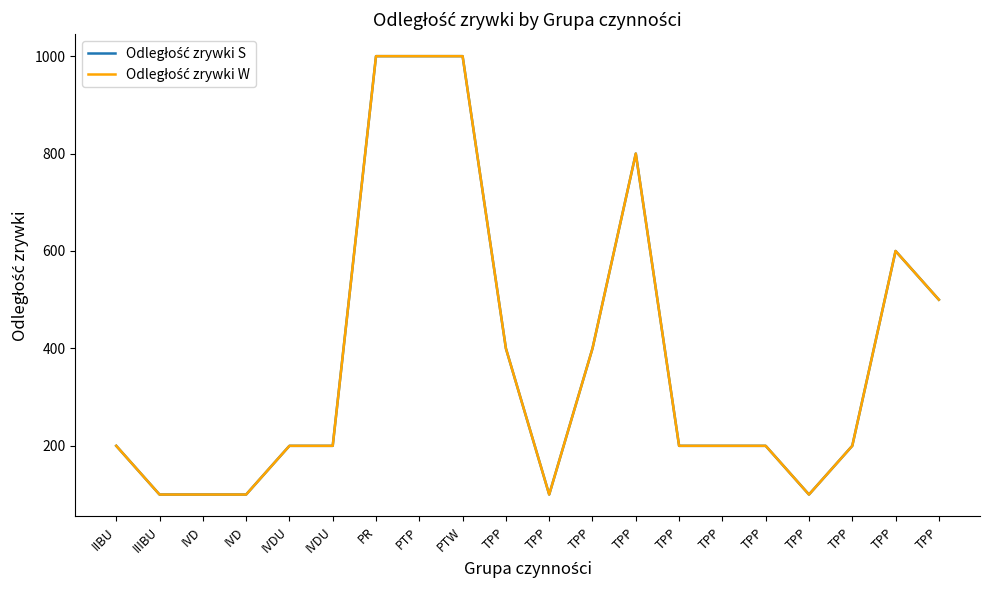

True or false: Odległość zrywki S has a value of 28 at TPP.

False